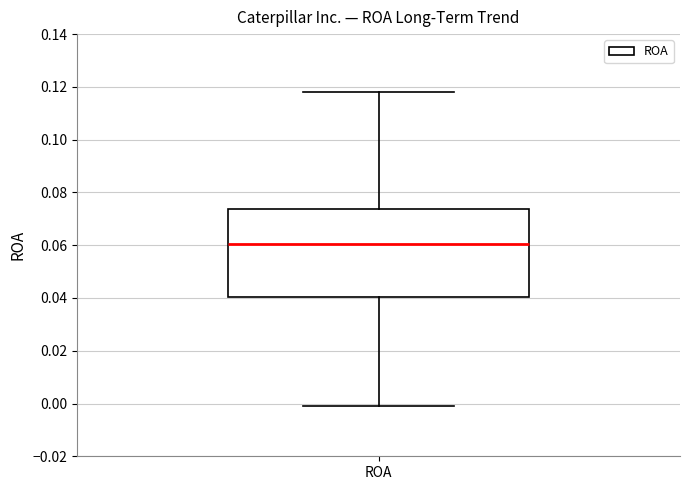

Where is the lower edge of the box for ROA on the y-axis? The values are not printed on the chart, so give them approximately, as read against the axis.

0.040